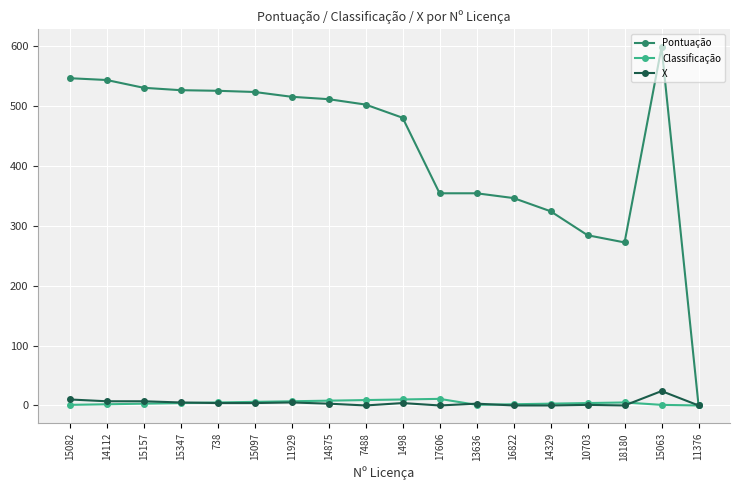

What is the sum of the Pontuação values at 14112 and 1498?

1023.0